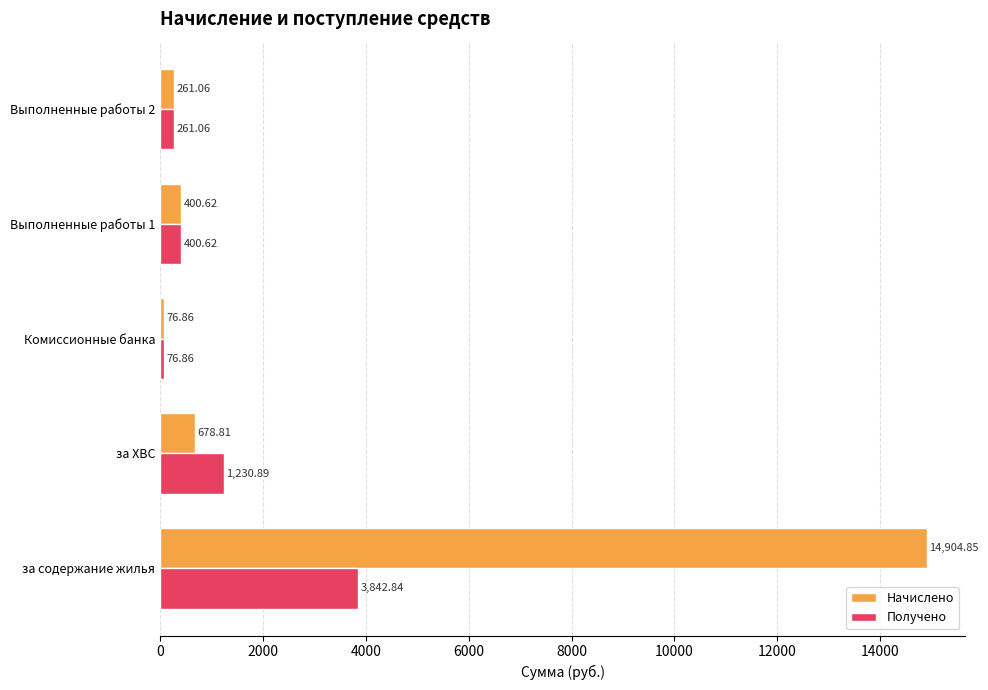

At how many categories does at least one series exceed 11451?

1